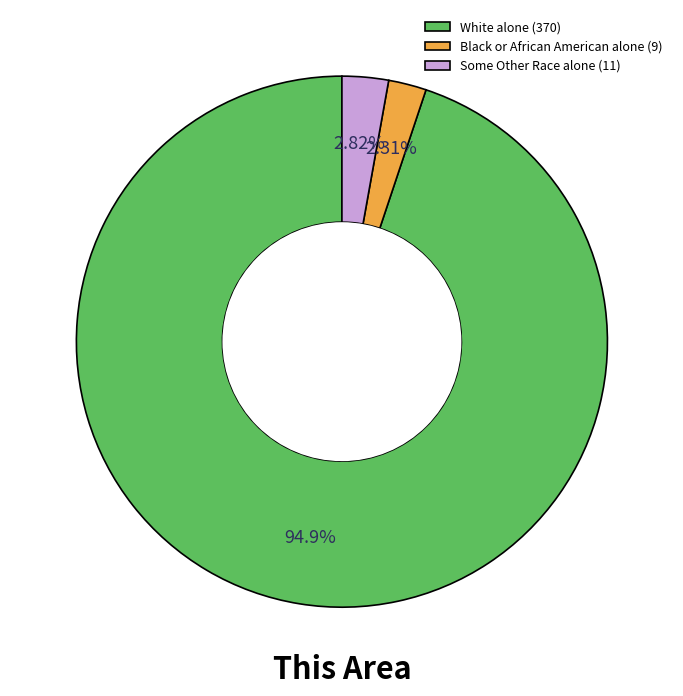

Between Some Other Race alone (11) and Black or African American alone (9), which is larger?

Some Other Race alone (11)